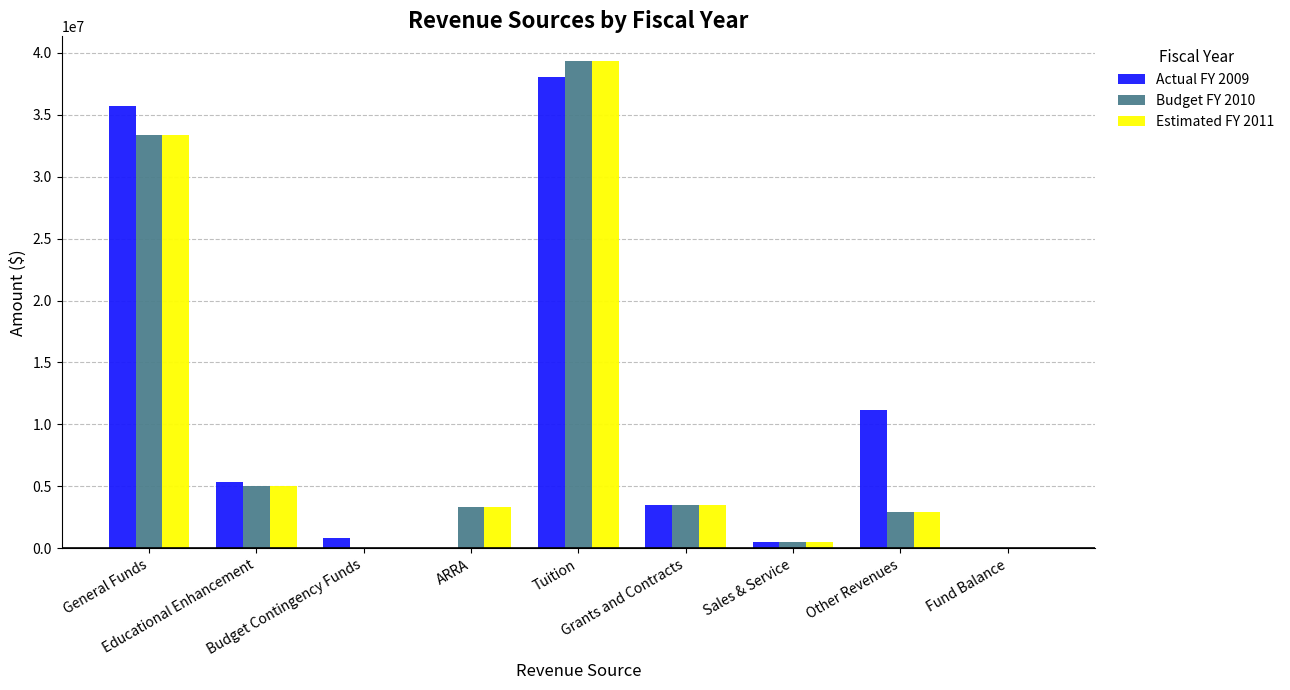

What is the spread (max minus min) of values at General Funds?

2343331